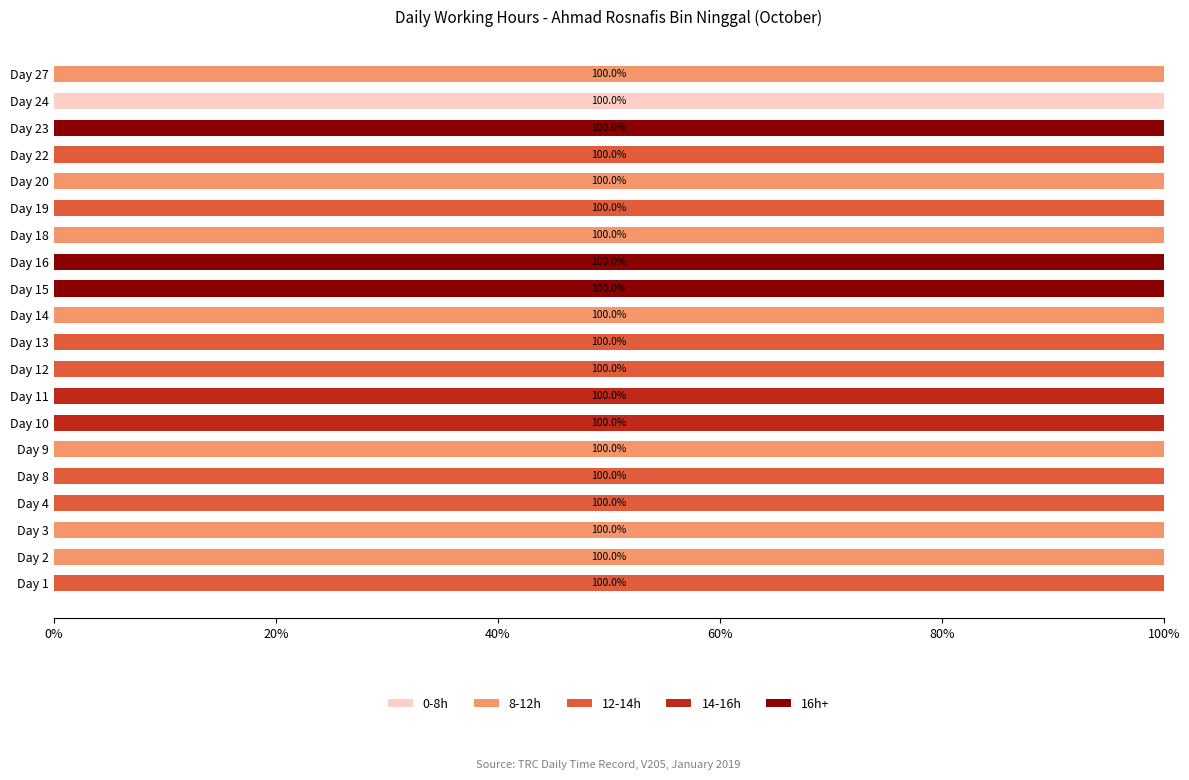

Is it true that 0-8h equals 0 at Day 27?

True